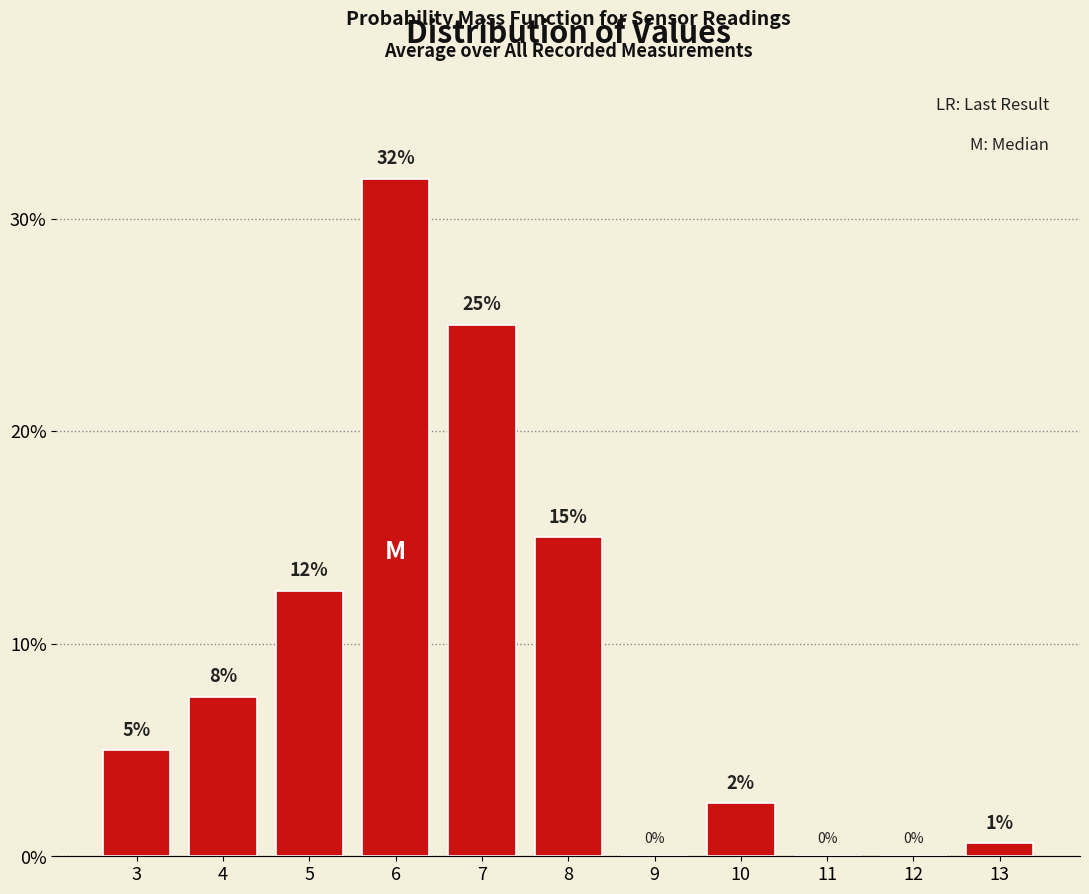

What is the change in value from 5 to 10?

-10.0